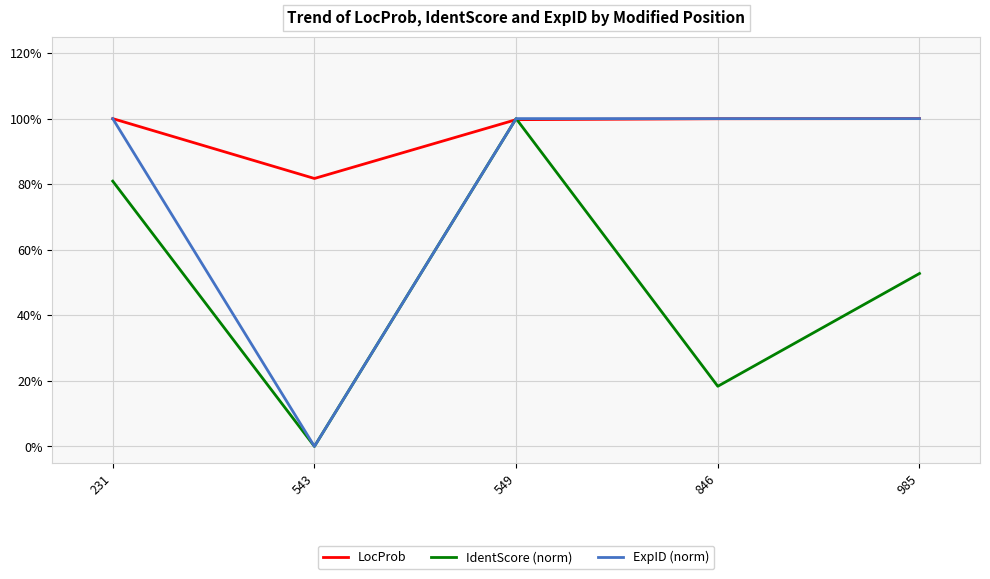

What is the total value across all series at 231?

2.8